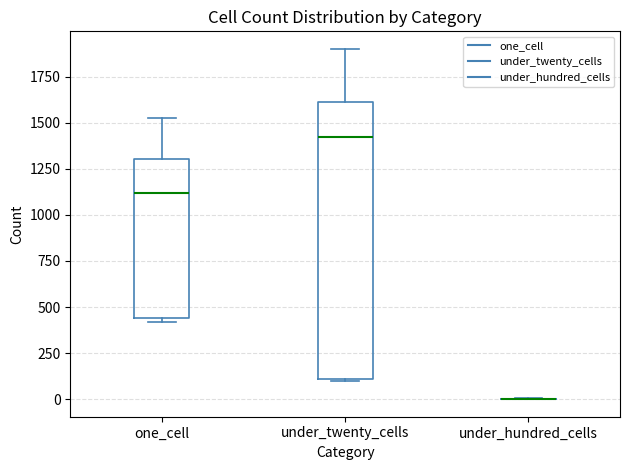

Comparing the boxes themselves (not the whiskers), which one is the tallest?

under_twenty_cells